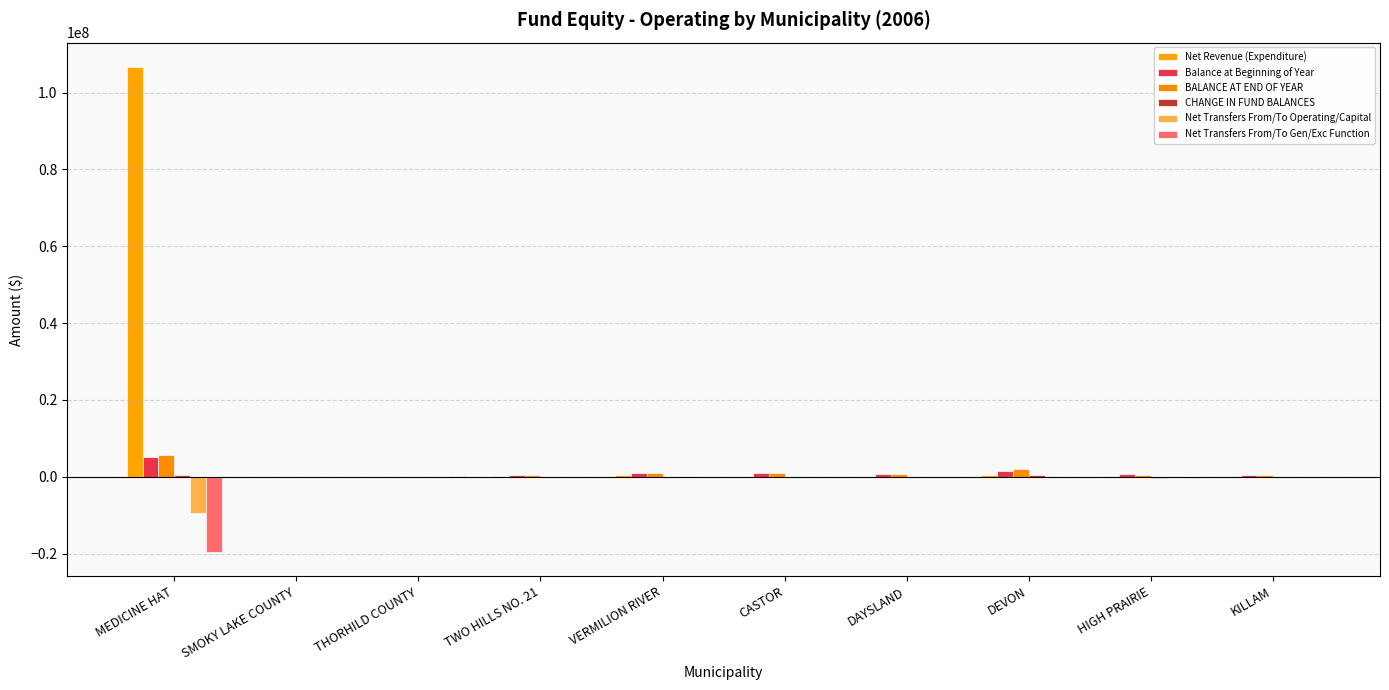

How many data points does each series have?

10